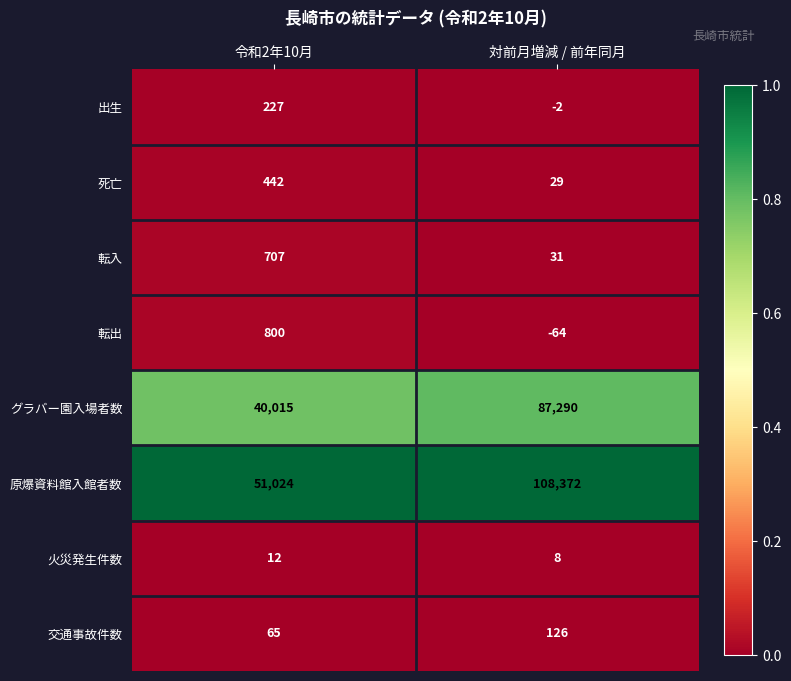

True or false: 転出 has a value of -42 at 対前月増減 / 前年同月.

False